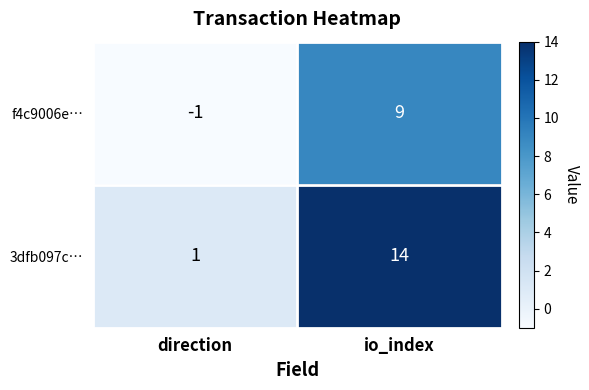

Which label corresponds to the smallest value in the chart?

direction